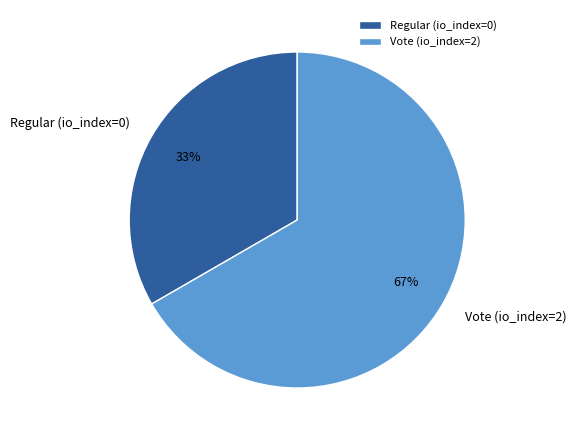

To the nearest percent, what is the average slice percentage?

50%